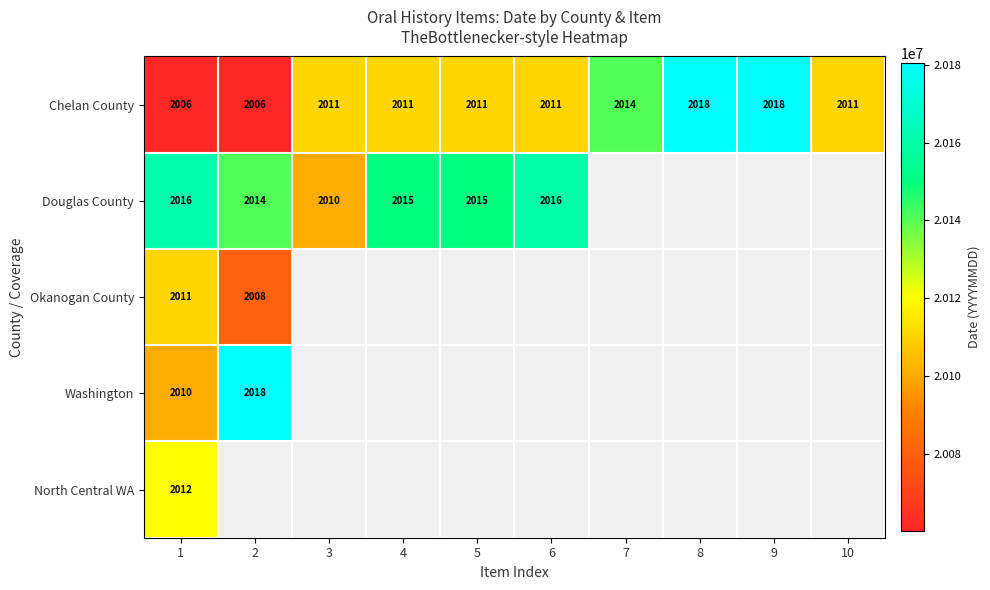

What is the sum of all Chelan County values?

20117